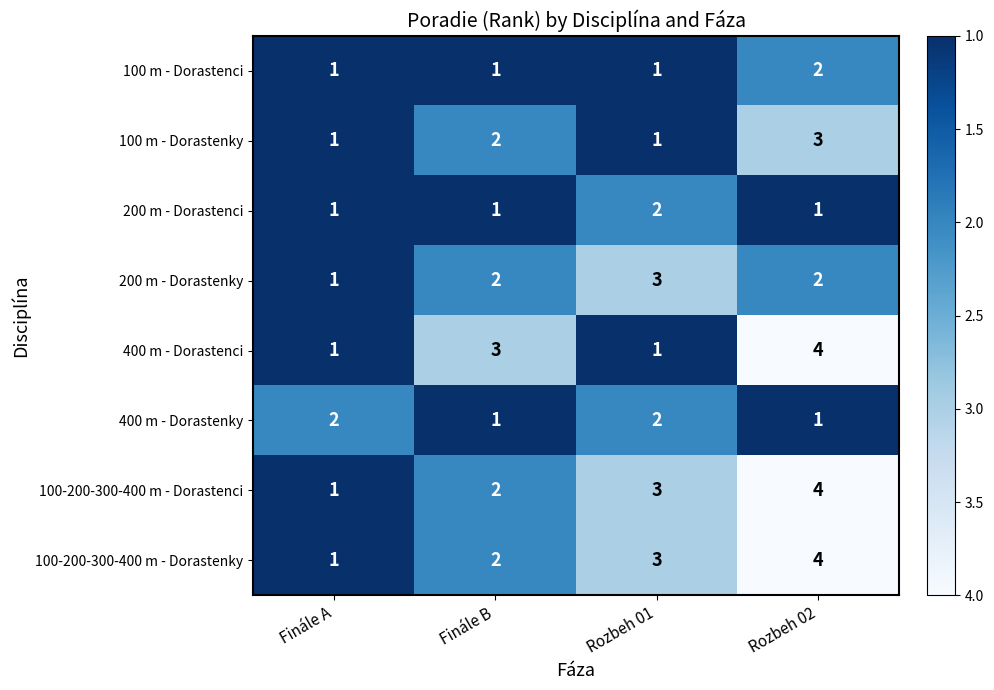

What is the greatest value displayed?

4